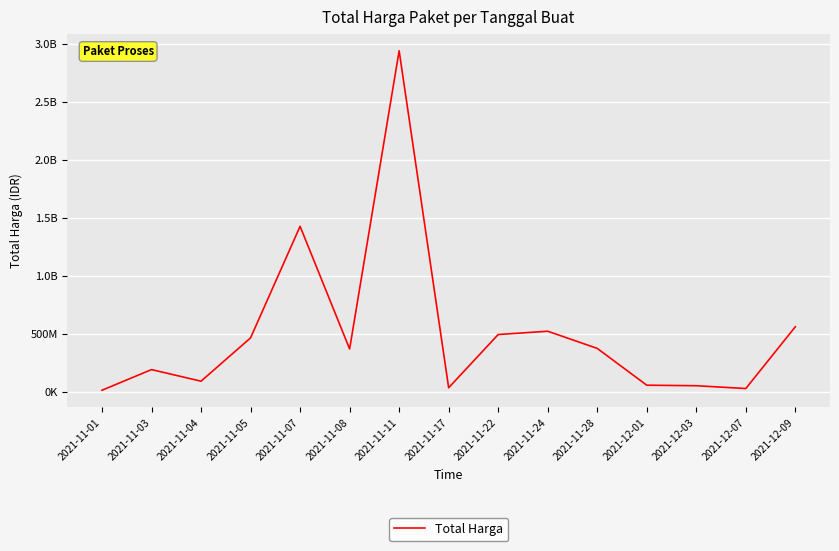

List the labels in order of value, largest first.

2021-11-11, 2021-11-07, 2021-12-09, 2021-11-24, 2021-11-22, 2021-11-05, 2021-11-28, 2021-11-08, 2021-11-03, 2021-11-04, 2021-12-01, 2021-12-03, 2021-11-17, 2021-12-07, 2021-11-01